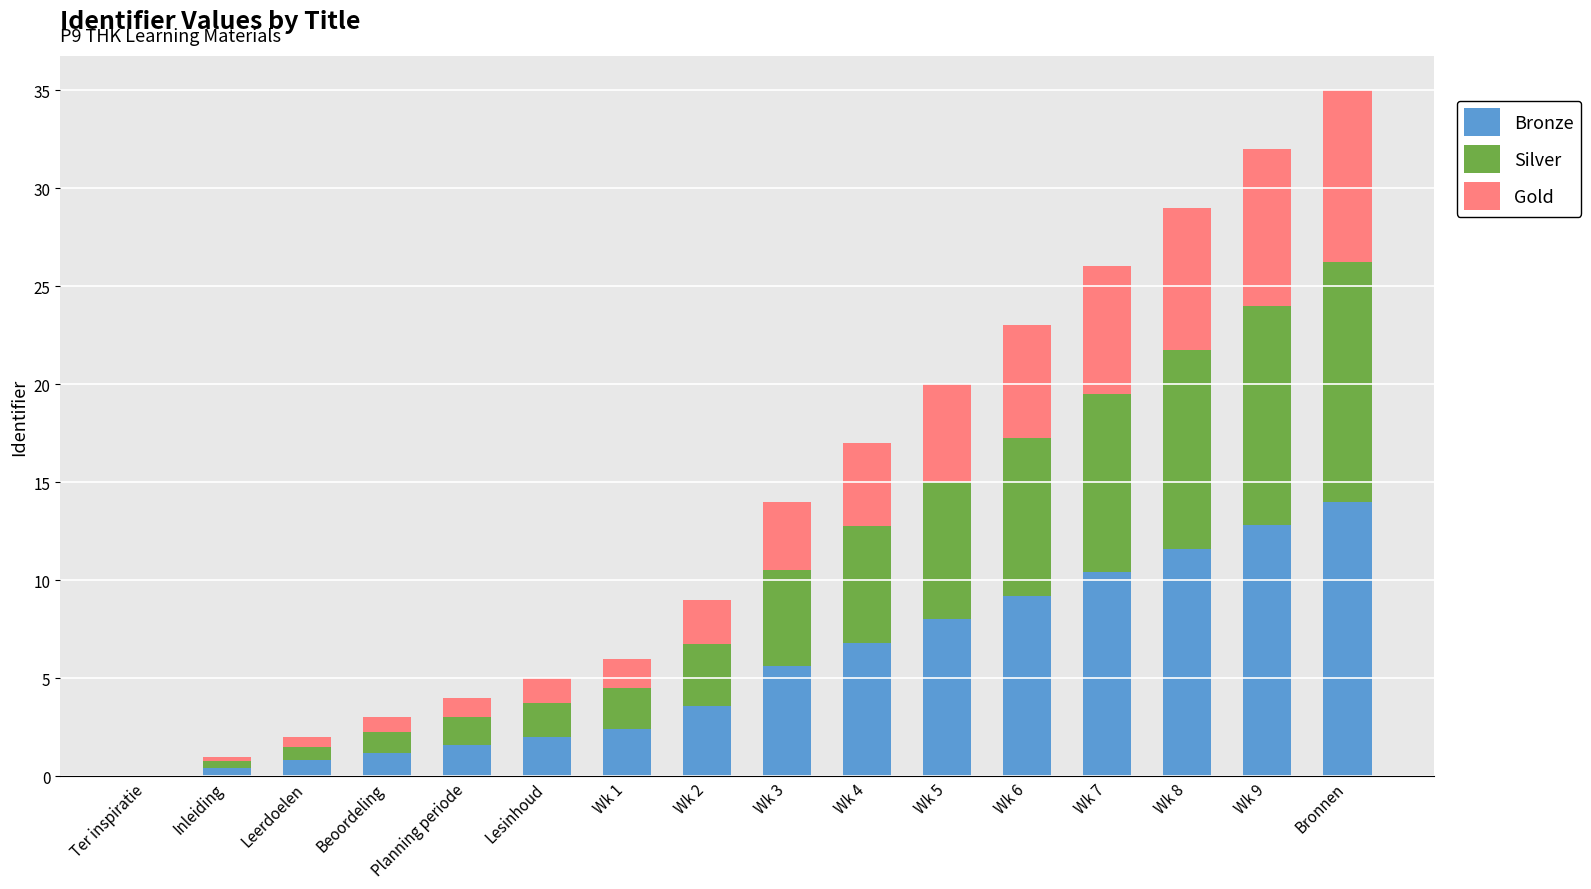

Count the number of categories in the chart.

16